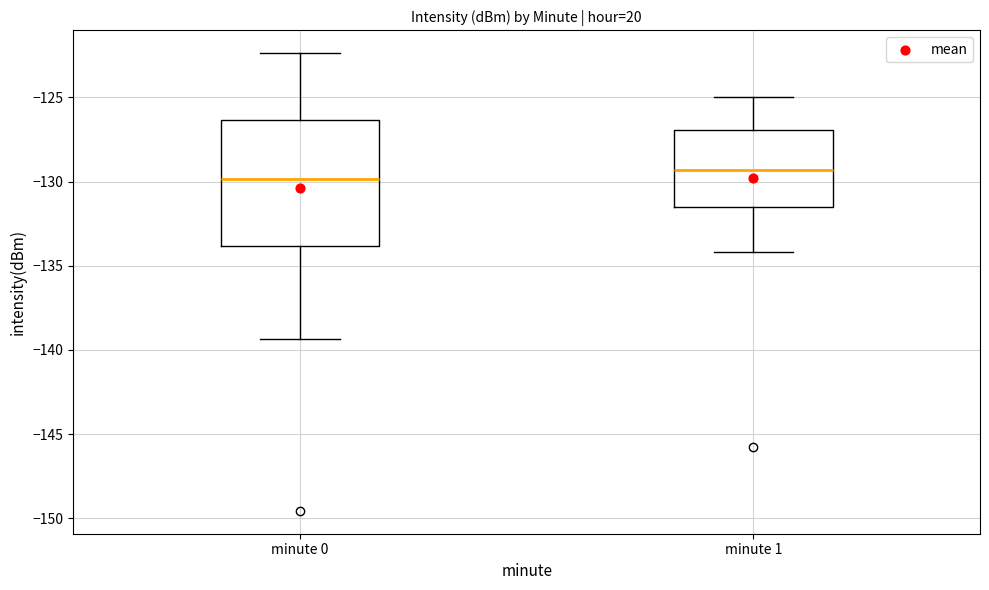

Where is the lower edge of the box for minute 1 on the y-axis? The values are not printed on the chart, so give them approximately, as read against the axis.

-131.5